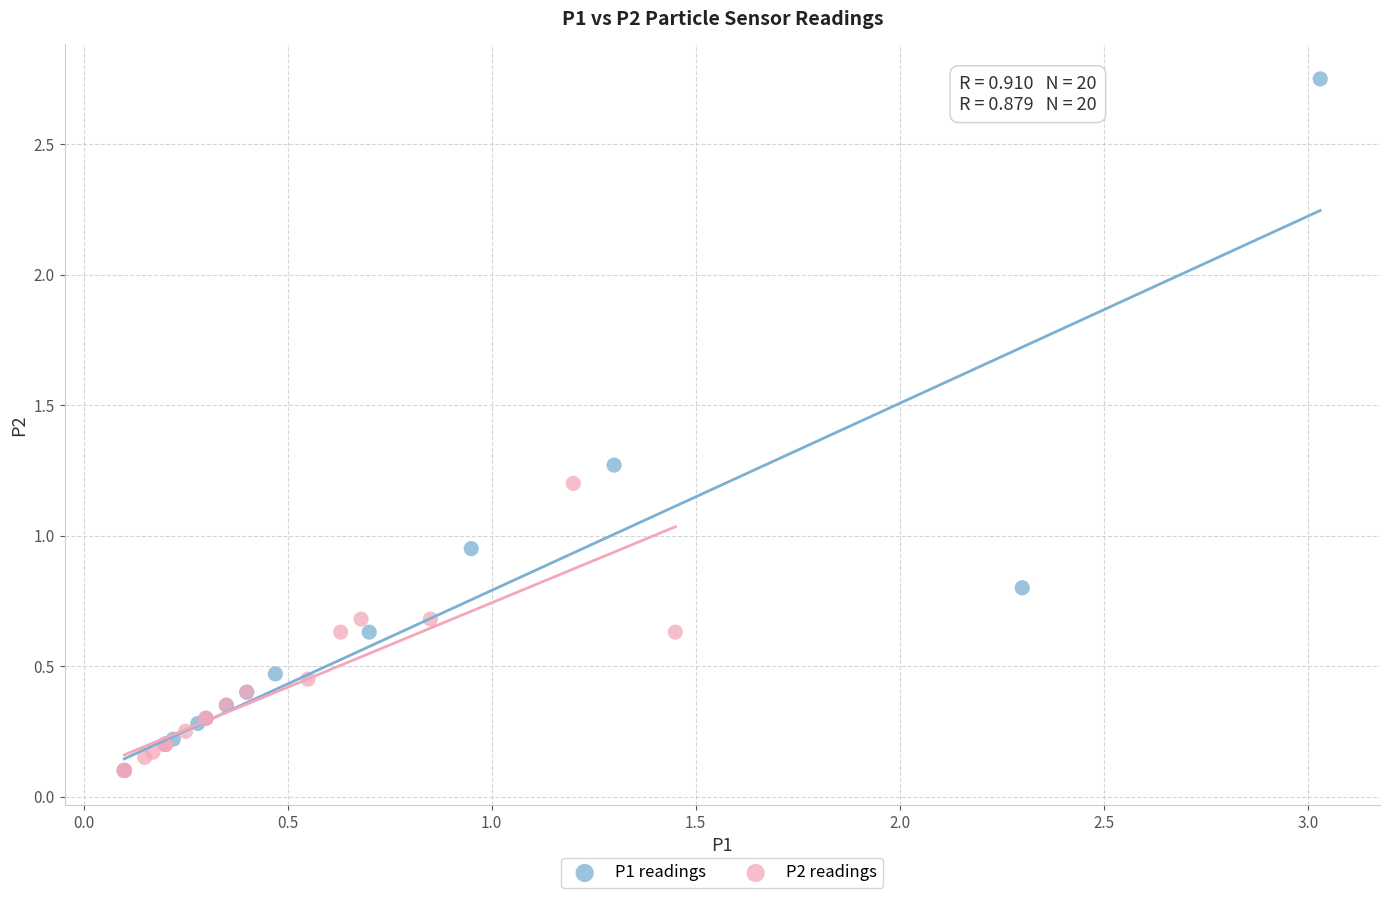

What are all the series names shown in the legend?

P1 readings, P2 readings